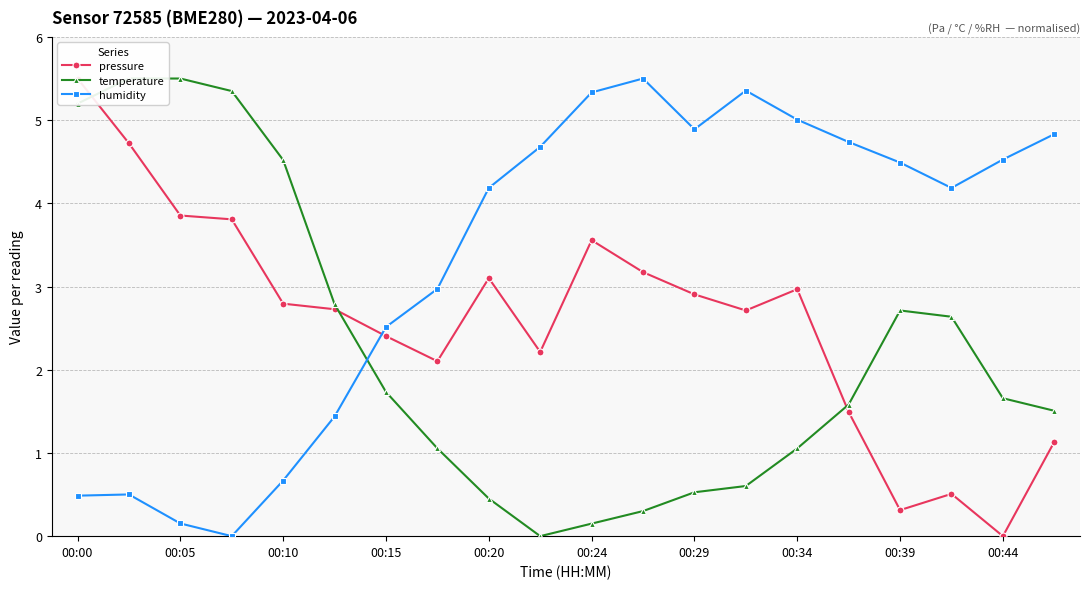

Rank the series by their maximum value, from highest to lowest.

pressure, temperature, humidity